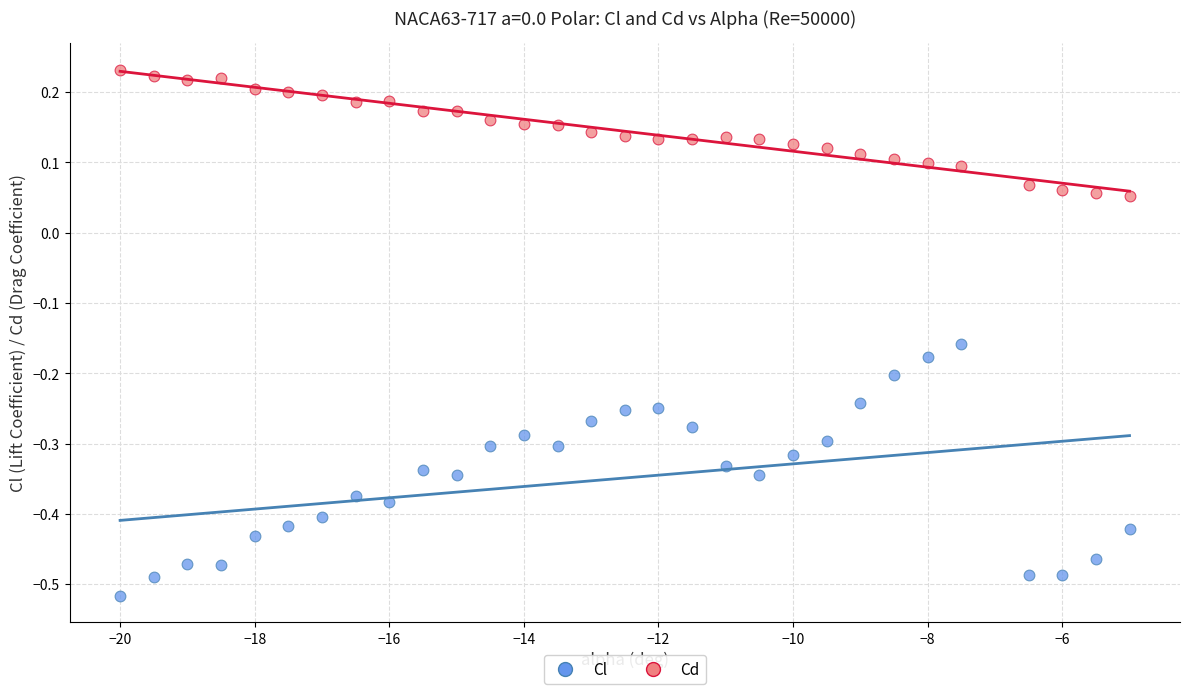

Across all data points, what is the range of Y values (max minus min)?

0.7